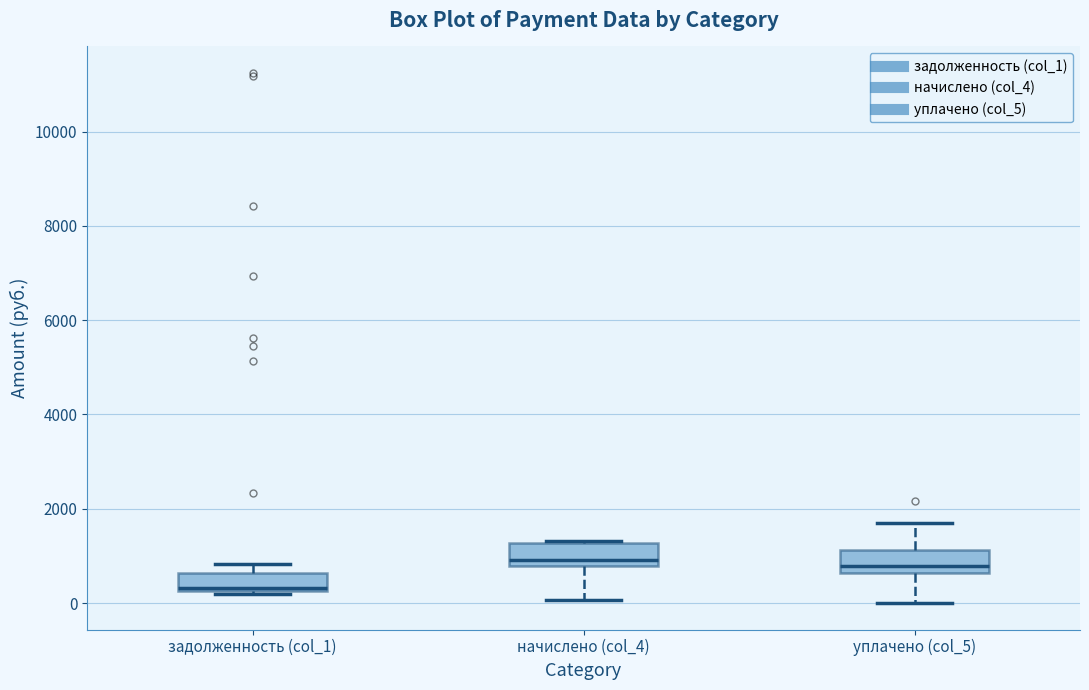

Reading left to right, read every box against the y-axis: the position of its median line, the range the box covers, and the ends of its whiskers. The values are not printed on the chart, so give them approximately, as read against the axis.

задолженность (col_1): median 400, box 200 to 600, whiskers 200 to 800
начислено (col_4): median 1000, box 800 to 1200, whiskers 0 to 1400
уплачено (col_5): median 800, box 600 to 1200, whiskers 0 to 1800